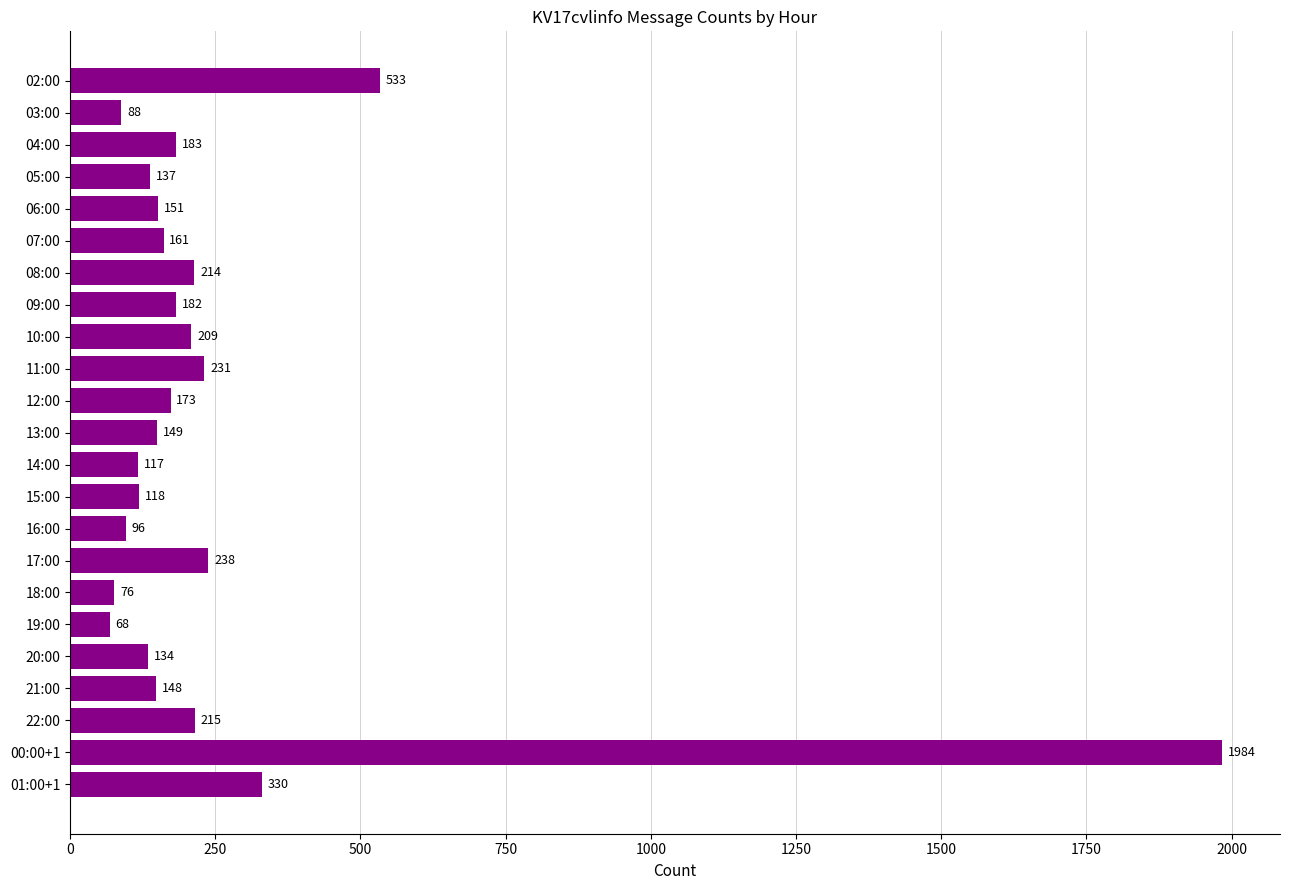

What is the change in value from 17:00 to 21:00?

-90